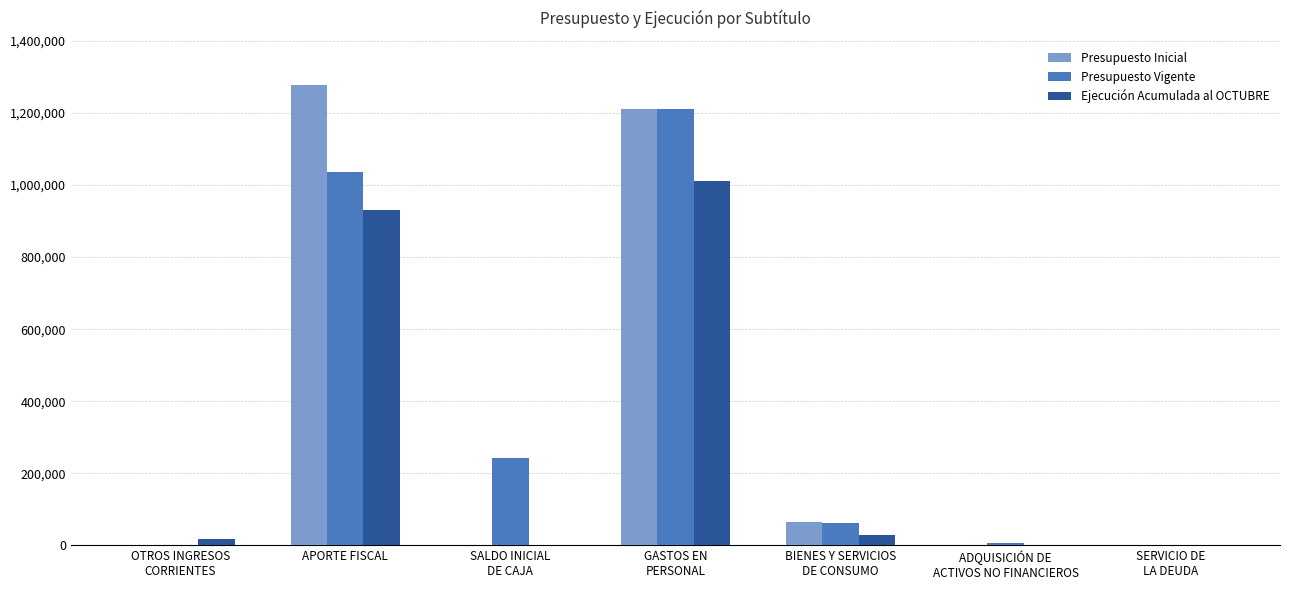

True or false: Presupuesto Vigente has a value of 1035157 at APORTE FISCAL.

True